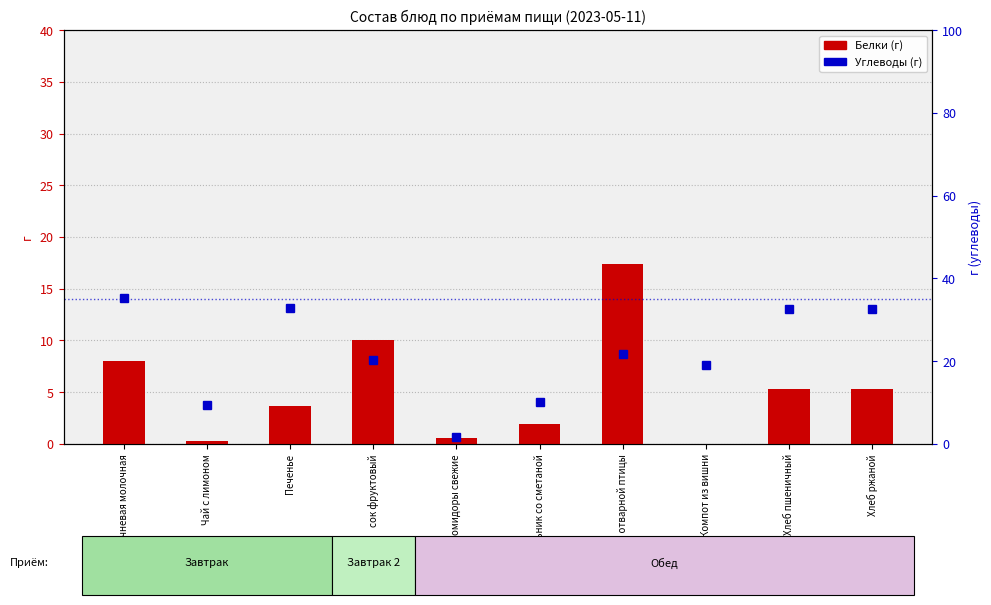

Reading right to left, what are all the values shown in this chart?

Белки (г): 5.3	5.3	0.0	17.4	1.9	0.6	10.0	3.7	0.3	8.0
Углеводы (г): 32.7	32.7	19.0	21.7	10.1	1.6	20.2	32.8	9.5	35.2